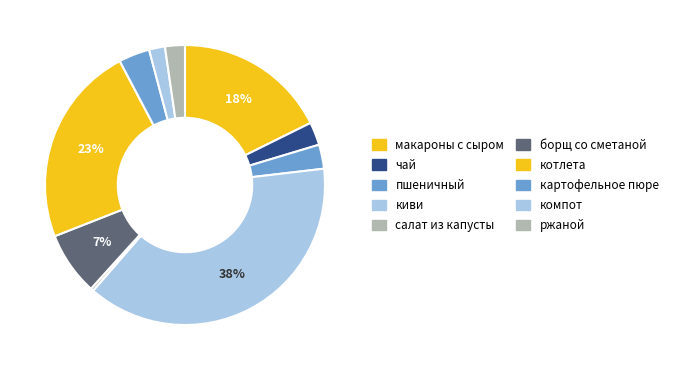

Count the number of slices in the pie.

10